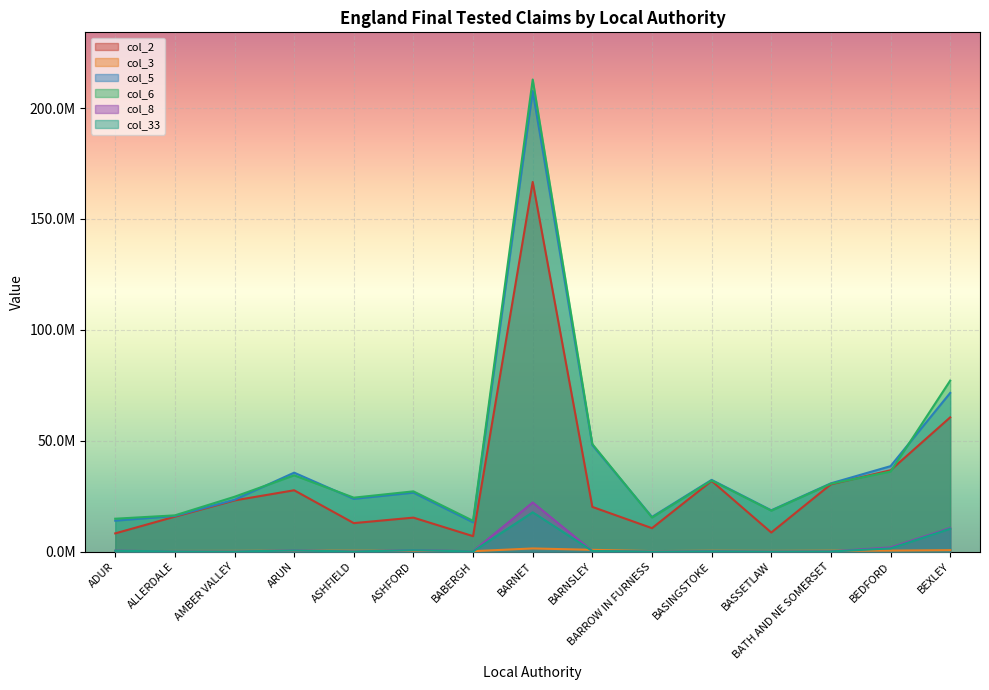

What is the label of the 3rd point from the right?

BATH AND NE SOMERSET